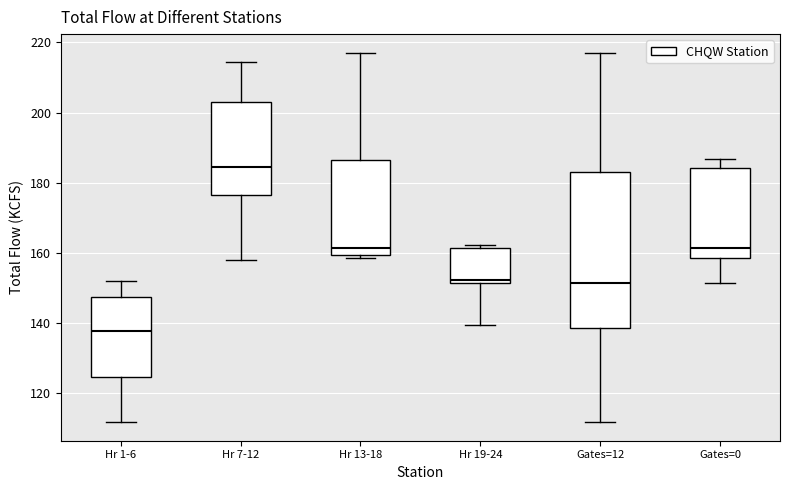

Reading left to right, read every box against the y-axis: the position of its median line, the range the box covers, and the ends of its whiskers. The values are not printed on the chart, so give them approximately, as read against the axis.

Hr 1-6: median 138, box 124 to 148, whiskers 112 to 152
Hr 7-12: median 184, box 176 to 204, whiskers 158 to 214
Hr 13-18: median 162, box 160 to 186, whiskers 158 to 218
Hr 19-24: median 152 (just above the box's lower edge), box 152 to 162, whiskers 140 to 162 (just above the box's upper edge)
Gates=12: median 152, box 138 to 184, whiskers 112 to 218
Gates=0: median 162, box 158 to 184, whiskers 152 to 186